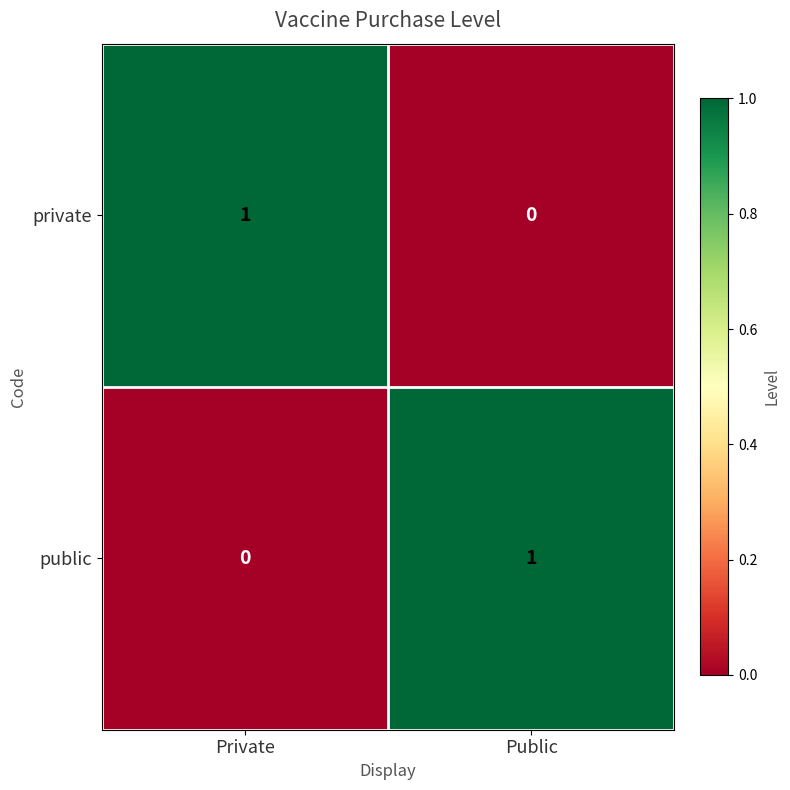

Rank the series at Public from highest to lowest value.

public, private